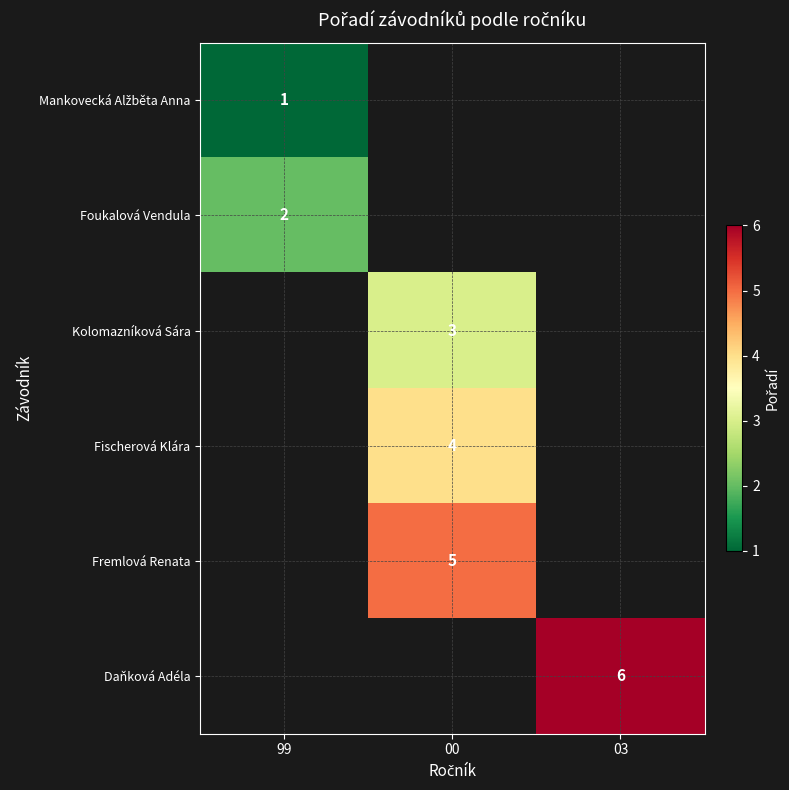

Which category has the highest value across all series?

03